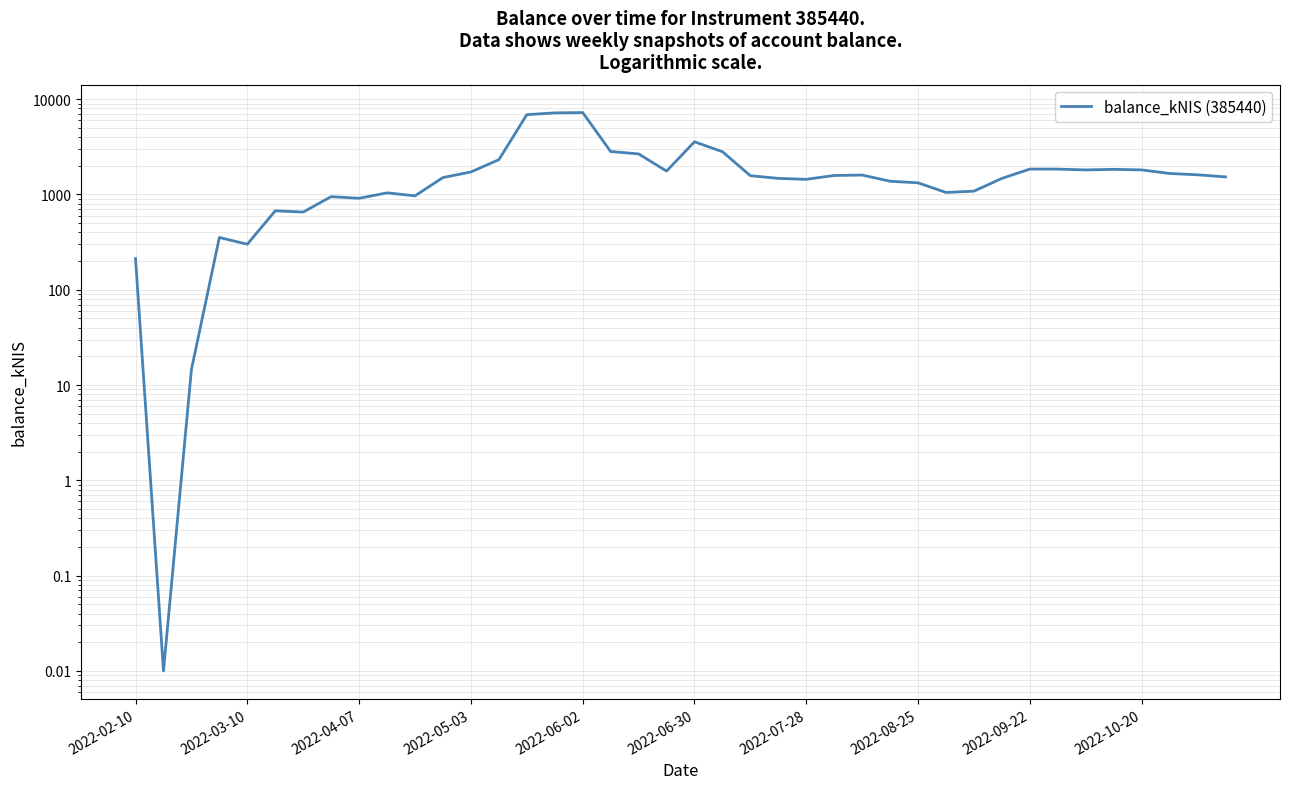

Rank the categories by value from highest to lowest.

16, 15, 14, 20, 17, 21, 18, 13, 32, 33, 35, 36, 34, 19, 12, 37, 38, 26, 25, 22, 39, 11, 23, 31, 24, 27, 28, 30, 29, 2022-10-20, 10, 2022-08-25, 2022-09-22, 2022-06-30, 2022-07-28, 2022-05-03, 2022-06-02, 2022-02-10, 2022-04-07, 2022-03-10